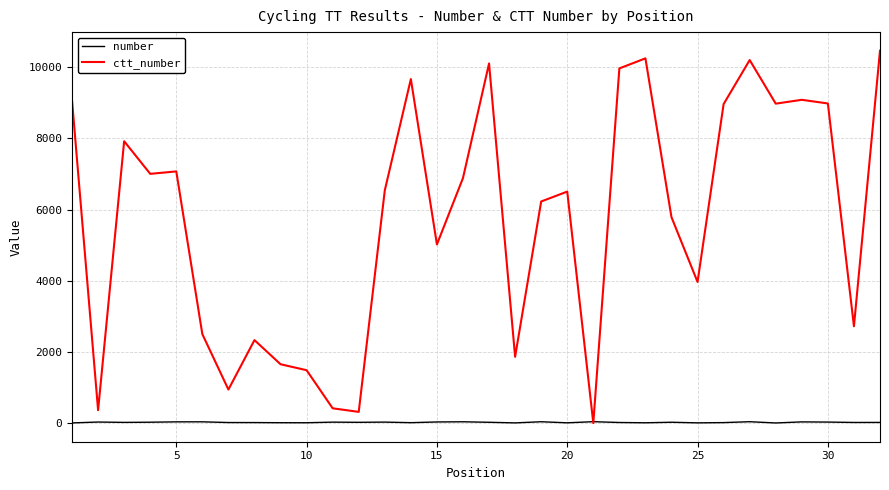

Which series has the largest total across all categories?

ctt_number